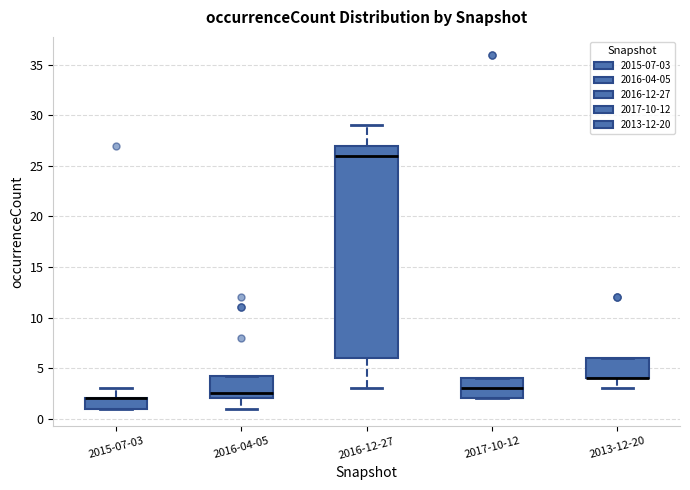

Comparing the boxes themselves (not the whiskers), which one is the tallest?

2016-12-27